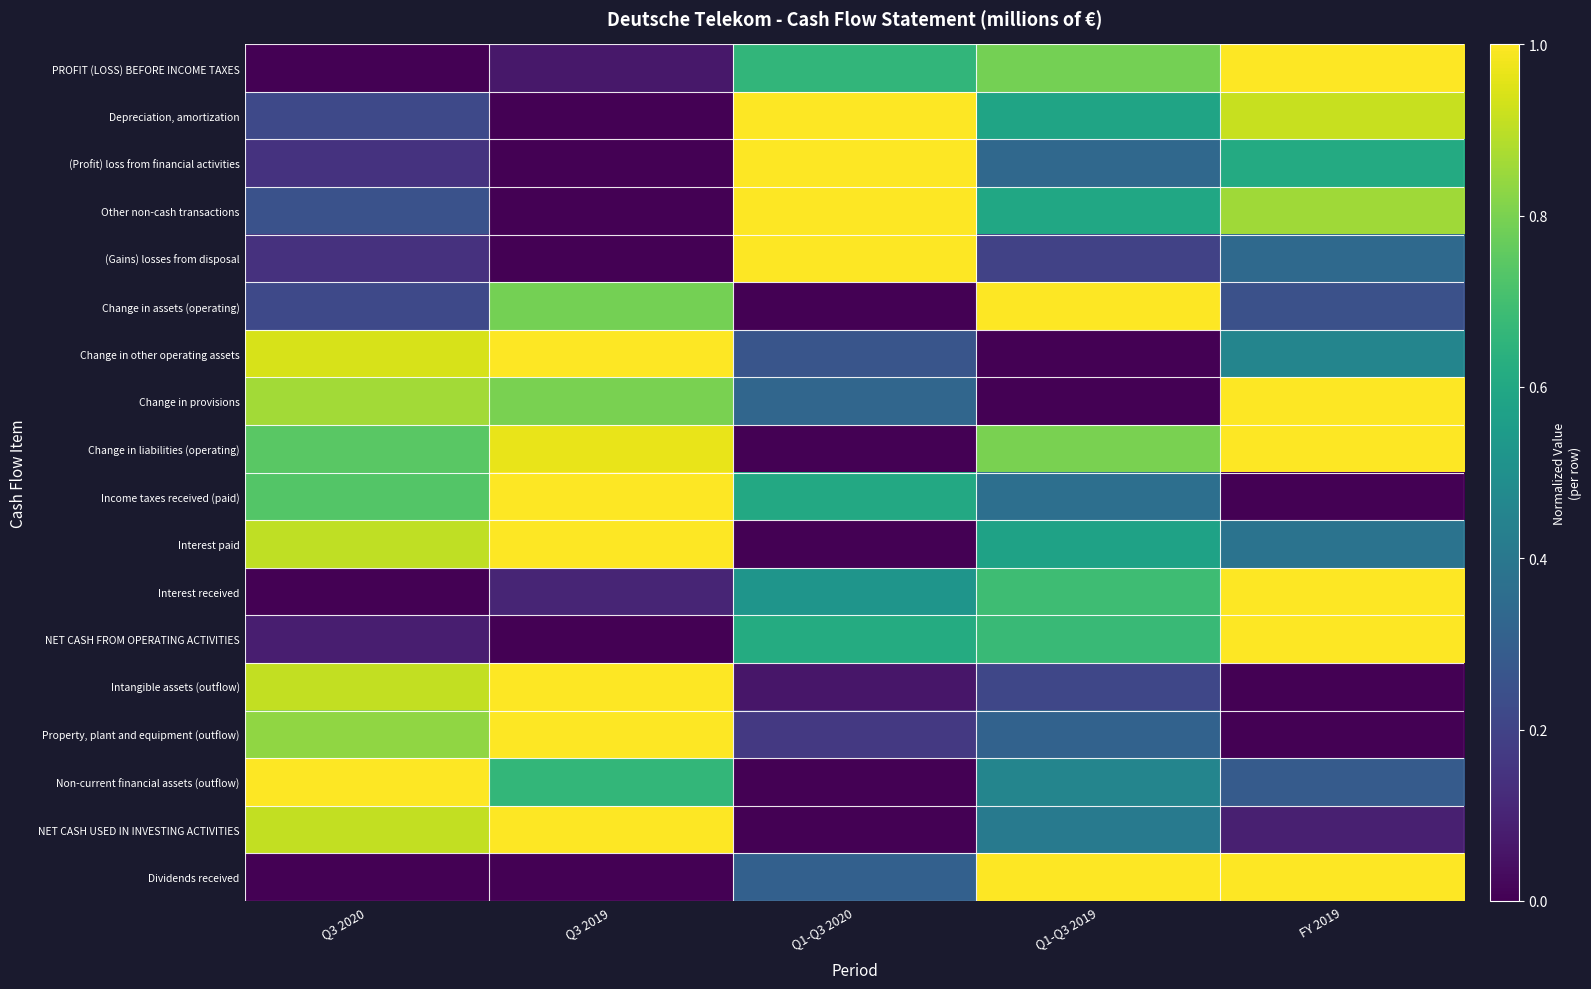

Reading left to right, transcribe all the data shown in this chart.

PROFIT (LOSS) BEFORE INCOME TAXES: Q3 2020=0.0	Q3 2019=0.1	Q1-Q3 2020=0.7	Q1-Q3 2019=0.8	FY 2019=1.0
Depreciation, amortization: Q3 2020=0.2	Q3 2019=0.0	Q1-Q3 2020=1.0	Q1-Q3 2019=0.6	FY 2019=0.9
(Profit) loss from financial activities: Q3 2020=0.1	Q3 2019=0.0	Q1-Q3 2020=1.0	Q1-Q3 2019=0.3	FY 2019=0.6
Other non-cash transactions: Q3 2020=0.3	Q3 2019=0.0	Q1-Q3 2020=1.0	Q1-Q3 2019=0.6	FY 2019=0.9
(Gains) losses from disposal: Q3 2020=0.1	Q3 2019=0.0	Q1-Q3 2020=1.0	Q1-Q3 2019=0.2	FY 2019=0.3
Change in assets (operating): Q3 2020=0.2	Q3 2019=0.8	Q1-Q3 2020=0.0	Q1-Q3 2019=1.0	FY 2019=0.2
Change in other operating assets: Q3 2020=0.9	Q3 2019=1.0	Q1-Q3 2020=0.3	Q1-Q3 2019=0.0	FY 2019=0.5
Change in provisions: Q3 2020=0.9	Q3 2019=0.8	Q1-Q3 2020=0.3	Q1-Q3 2019=0.0	FY 2019=1.0
Change in liabilities (operating): Q3 2020=0.7	Q3 2019=1.0	Q1-Q3 2020=0.0	Q1-Q3 2019=0.8	FY 2019=1.0
Income taxes received (paid): Q3 2020=0.7	Q3 2019=1.0	Q1-Q3 2020=0.6	Q1-Q3 2019=0.4	FY 2019=0.0
Interest paid: Q3 2020=0.9	Q3 2019=1.0	Q1-Q3 2020=0.0	Q1-Q3 2019=0.6	FY 2019=0.4
Interest received: Q3 2020=0.0	Q3 2019=0.1	Q1-Q3 2020=0.5	Q1-Q3 2019=0.7	FY 2019=1.0
NET CASH FROM OPERATING ACTIVITIES: Q3 2020=0.1	Q3 2019=0.0	Q1-Q3 2020=0.6	Q1-Q3 2019=0.7	FY 2019=1.0
Intangible assets (outflow): Q3 2020=0.9	Q3 2019=1.0	Q1-Q3 2020=0.1	Q1-Q3 2019=0.2	FY 2019=0.0
Property, plant and equipment (outflow): Q3 2020=0.8	Q3 2019=1.0	Q1-Q3 2020=0.2	Q1-Q3 2019=0.3	FY 2019=0.0
Non-current financial assets (outflow): Q3 2020=1.0	Q3 2019=0.7	Q1-Q3 2020=0.0	Q1-Q3 2019=0.5	FY 2019=0.3
NET CASH USED IN INVESTING ACTIVITIES: Q3 2020=0.9	Q3 2019=1.0	Q1-Q3 2020=0.0	Q1-Q3 2019=0.4	FY 2019=0.1
Dividends received: Q3 2020=0.0	Q3 2019=0.0	Q1-Q3 2020=0.3	Q1-Q3 2019=1.0	FY 2019=1.0